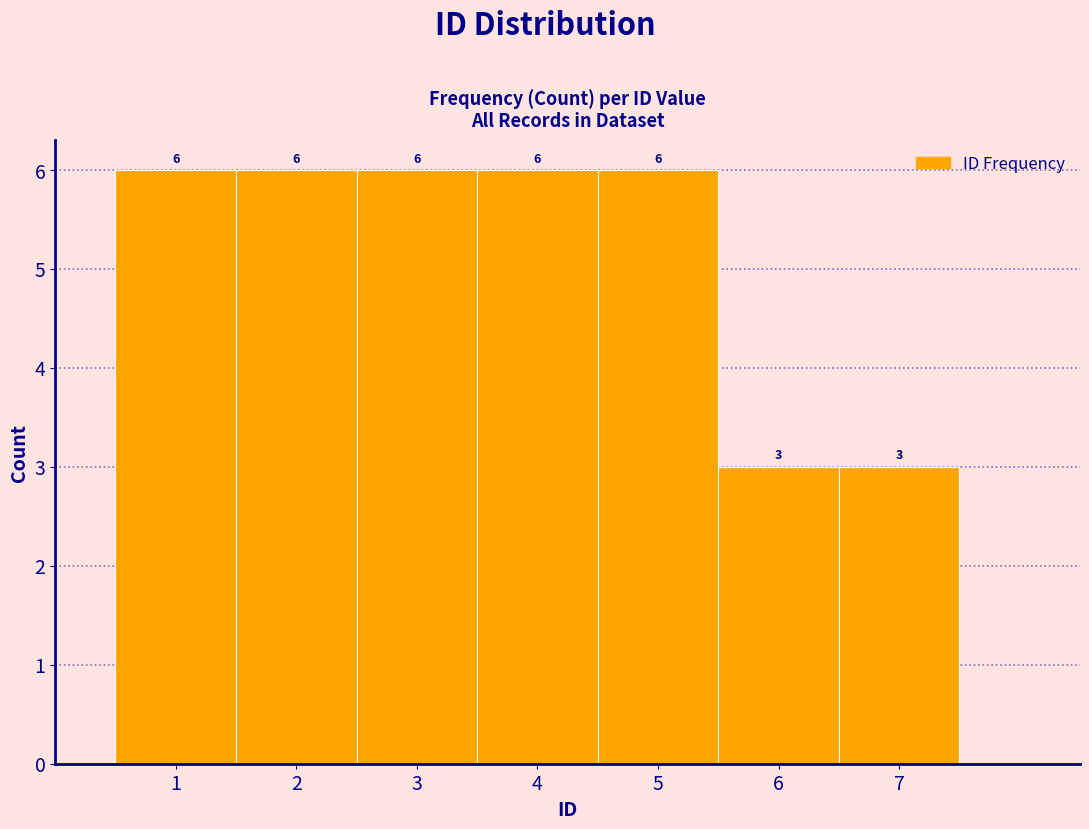

What is the height of the bar covering 3.5 to 4.5 on the x-axis?

6